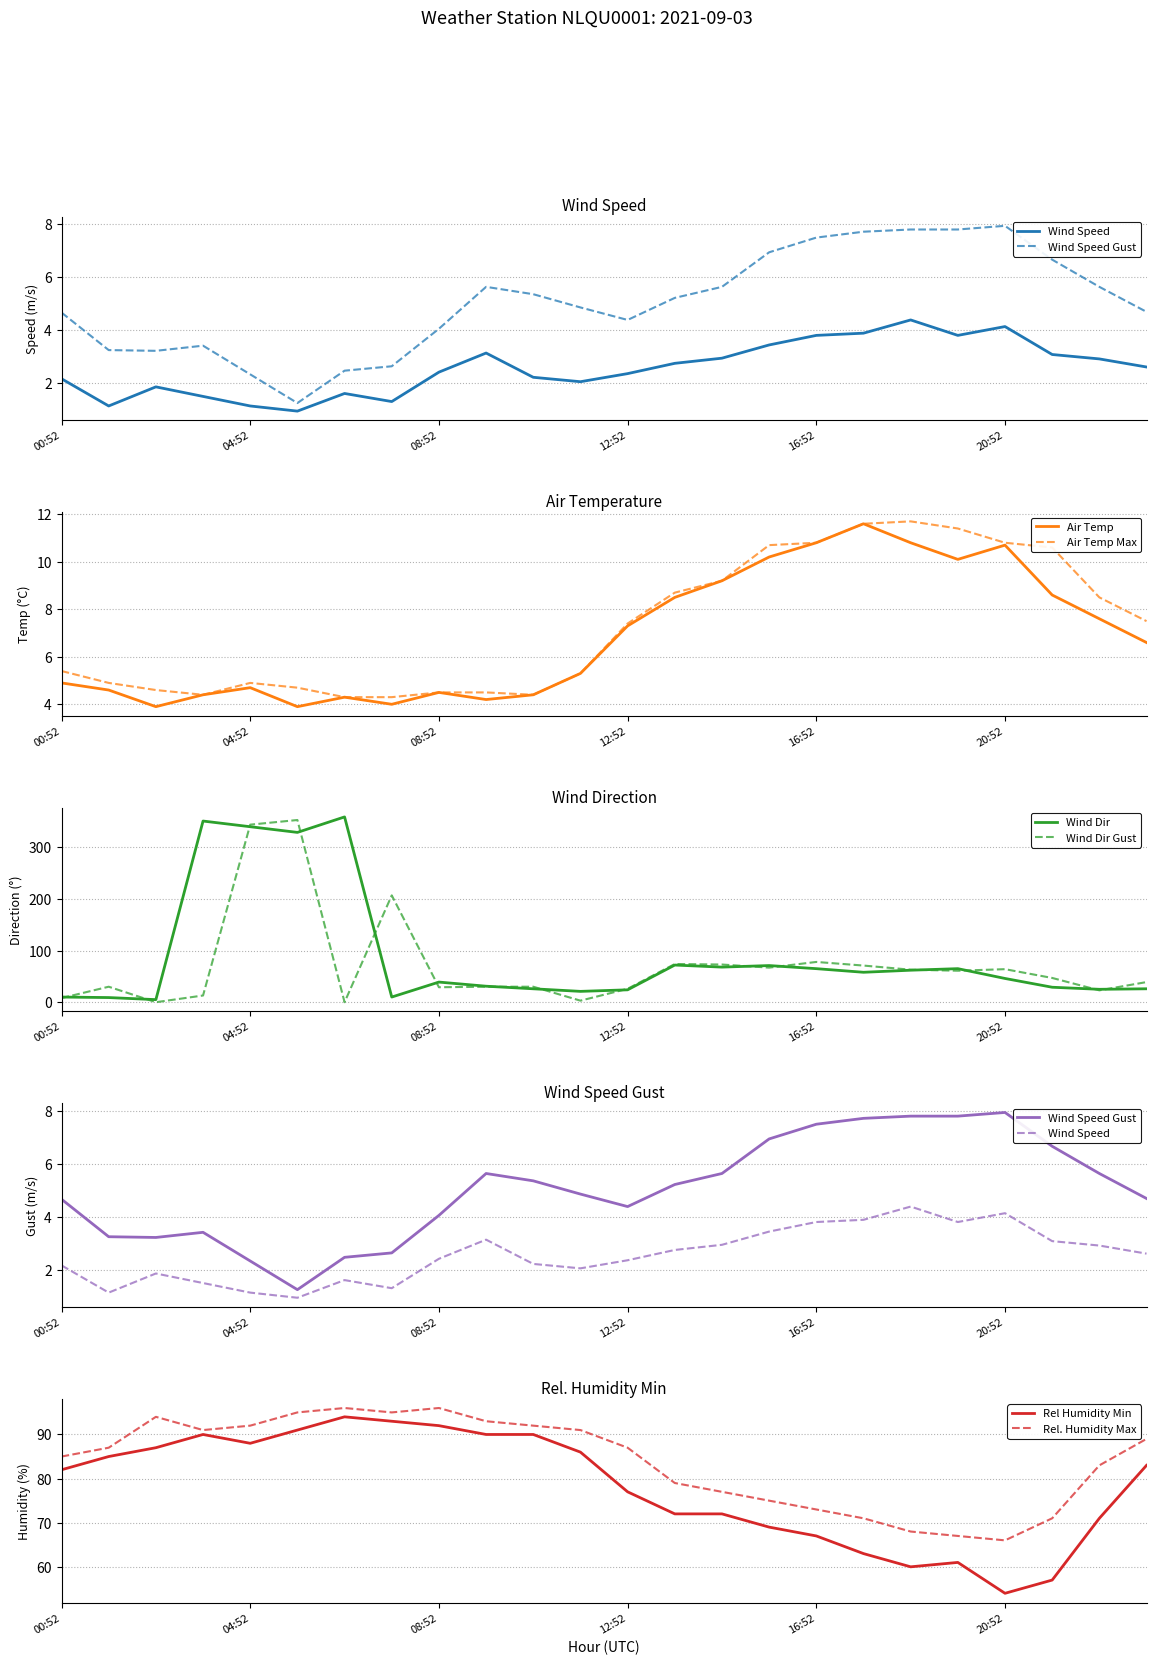

True or false: AIR_TEMP and REL_HUMIDITY_MIN intersect in this chart.

False